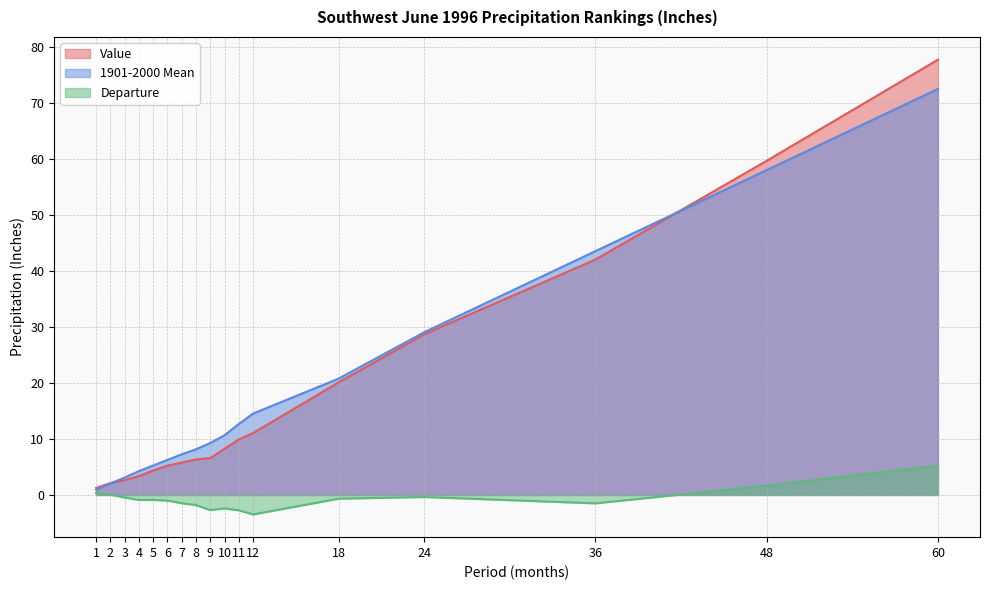

At which label does 1901-2000 Mean first exceed 9?

9